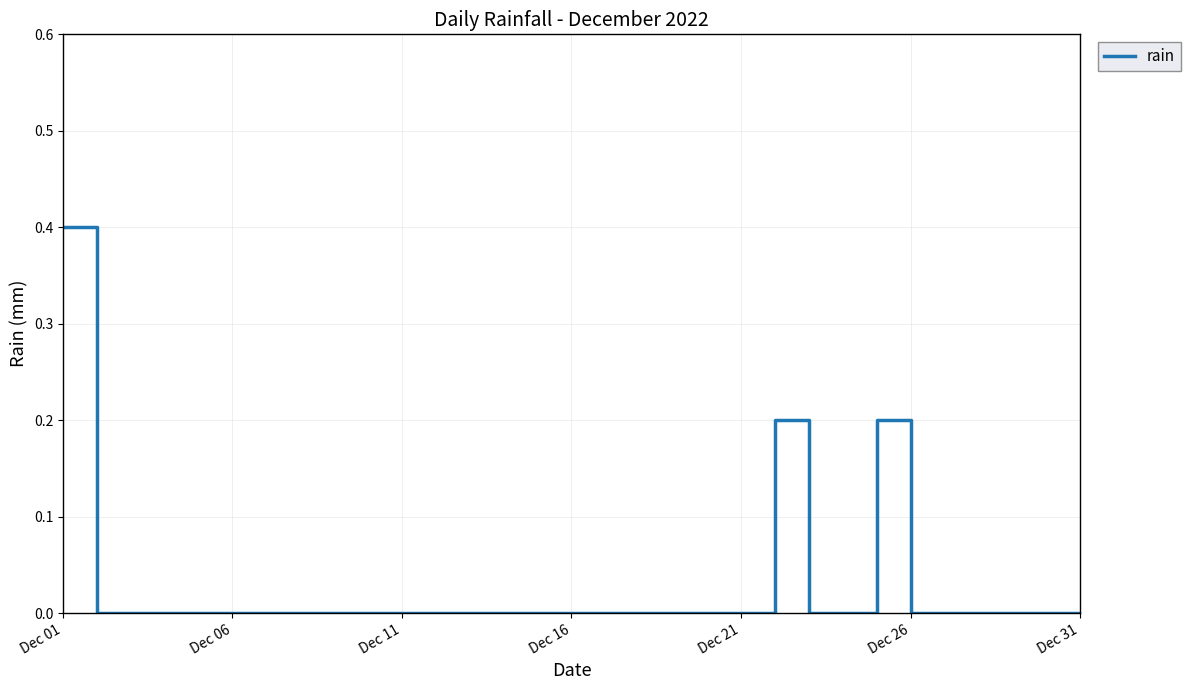

What is the greatest value displayed?

0.4